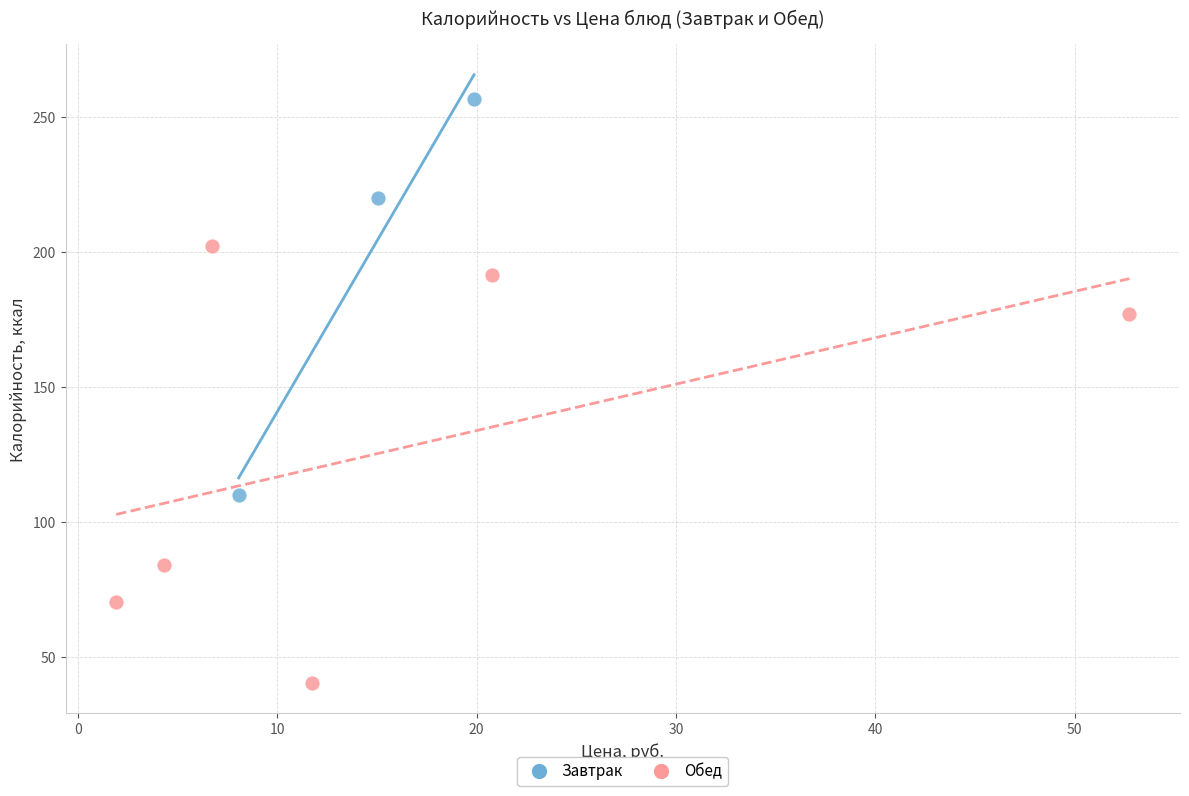

What are all the series names shown in the legend?

Завтрак, Обед